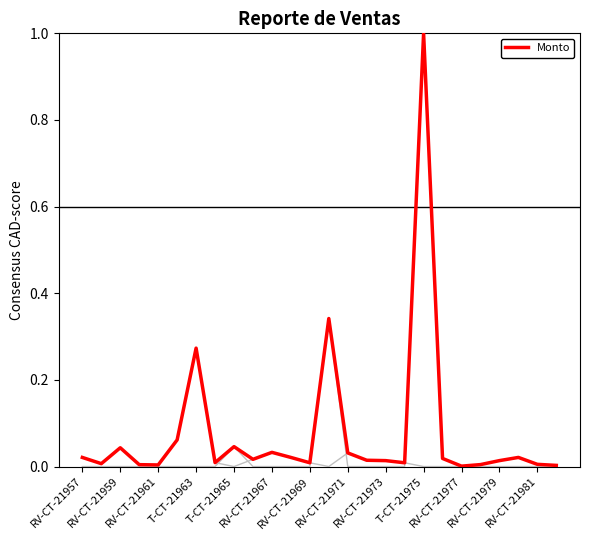

Is it true that Pagado equals 0.0 at RV-CT-21959?

True